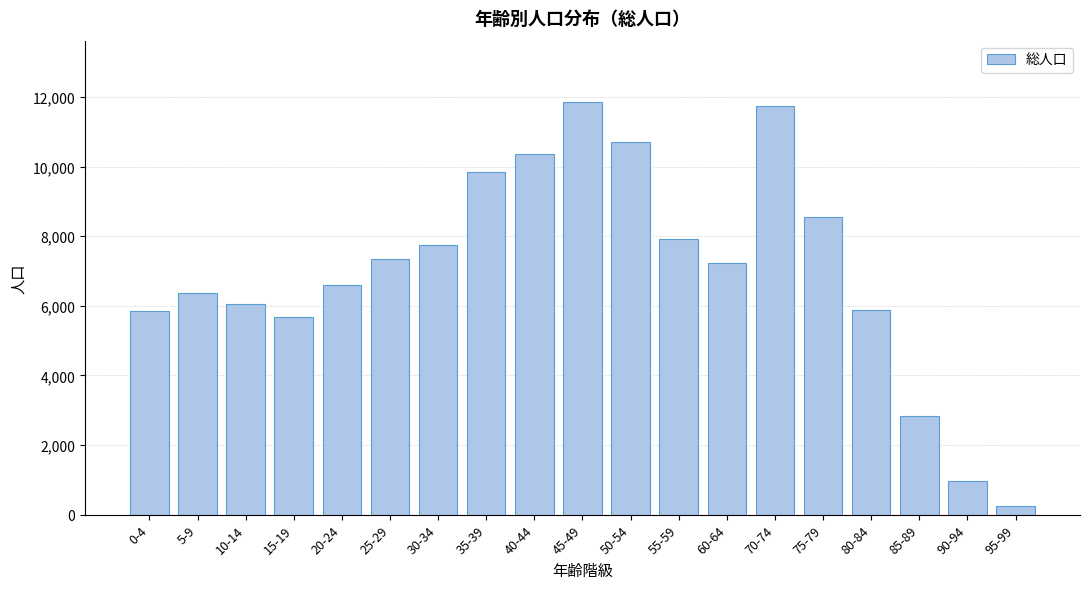

Between 5-9 and 10-14, which is larger?

5-9